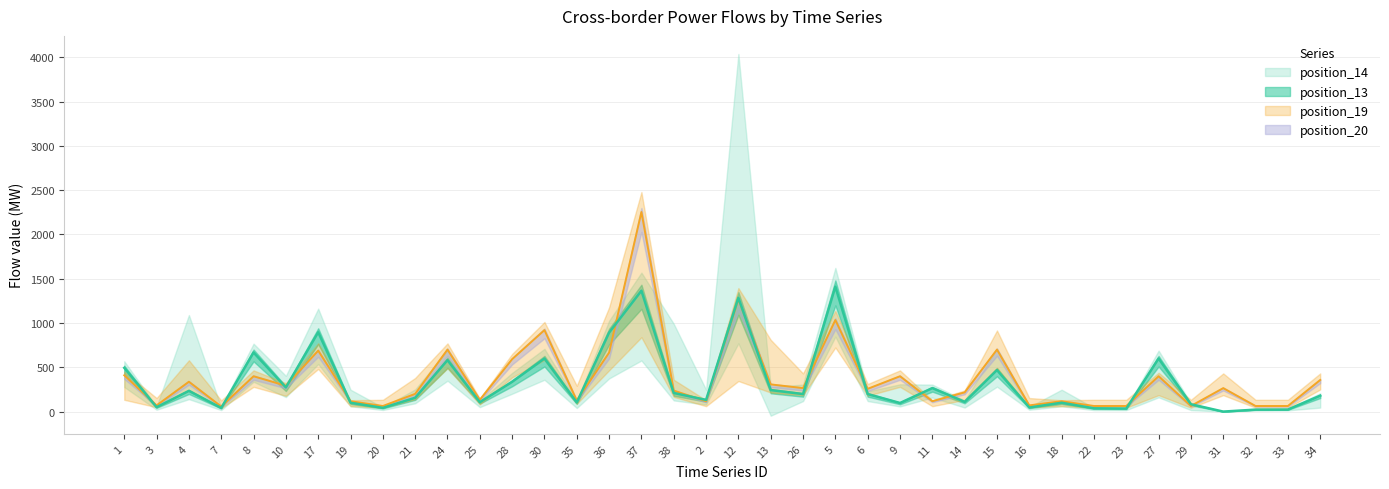

What is the difference between the highest and lowest values at 6?

59